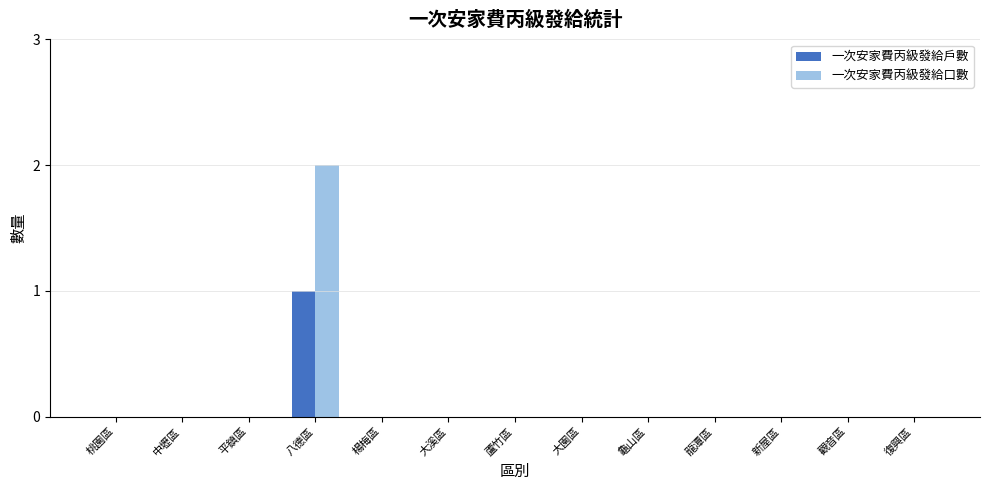

Is it true that 一次安家費丙級發給口數 equals 1 at 桃園區?

False